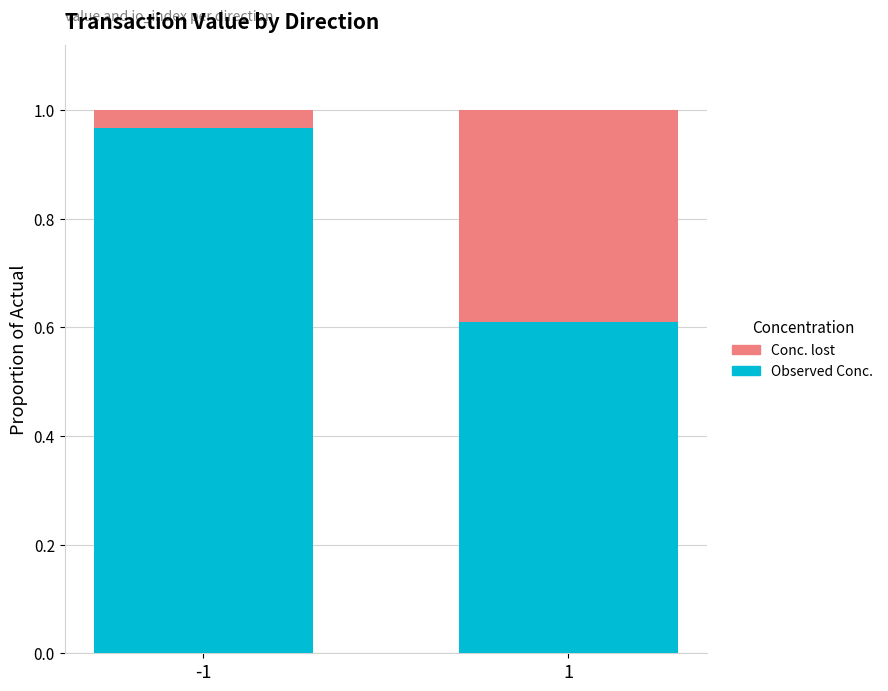

What is the average value of the Observed Conc. series?

0.8